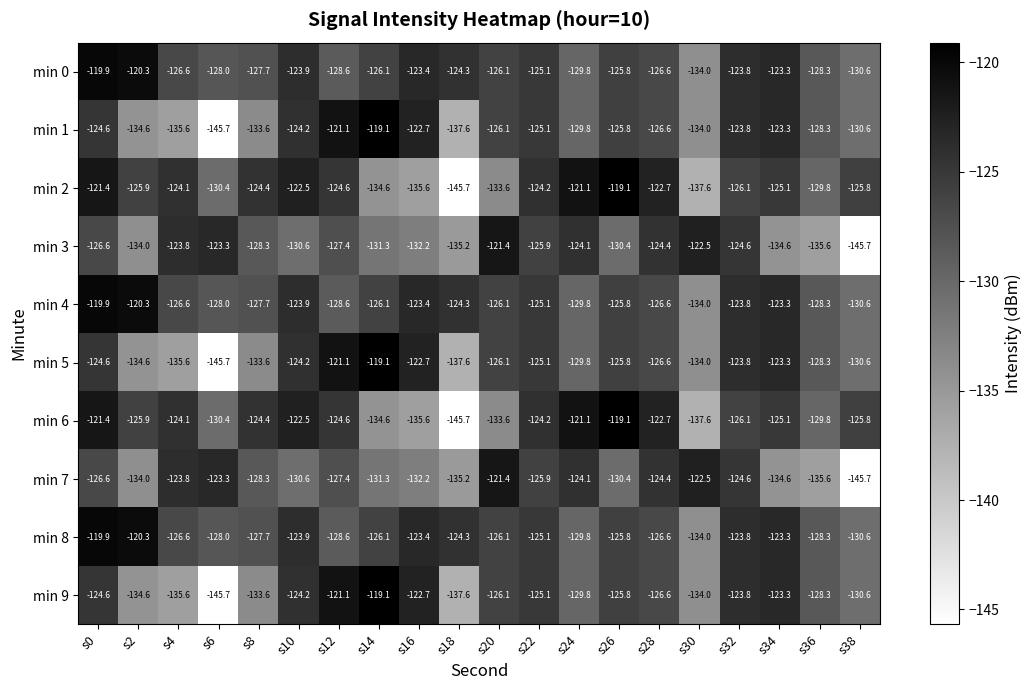

What is the difference between the maximum and minimum values in the min 3 series?

24.3